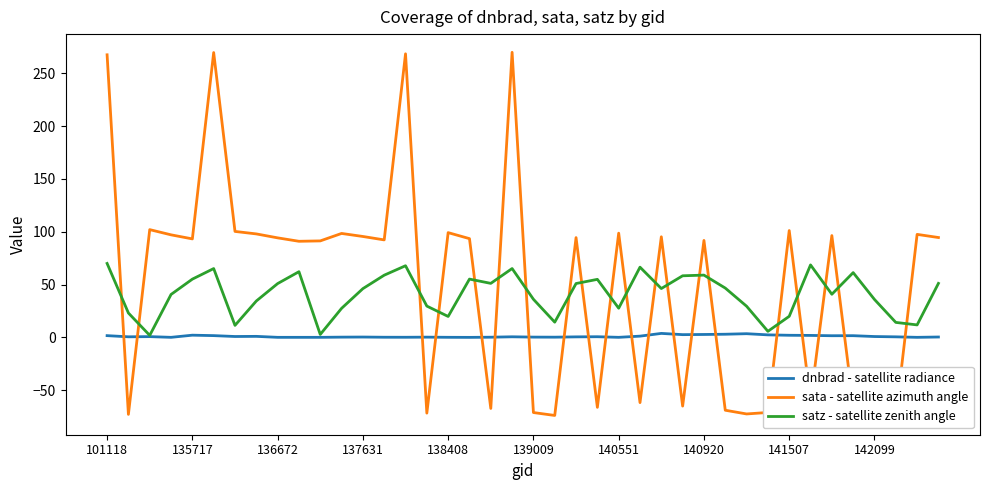

The satz - satellite zenith angle series shows 59.0 at 140920. True or false?

True